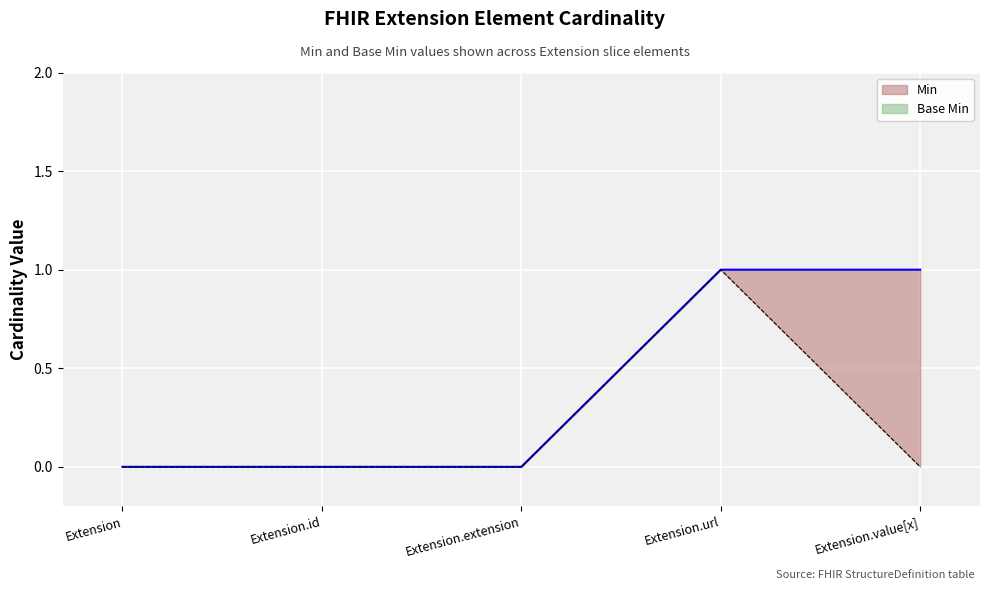

Which series has the largest total across all categories?

Min line